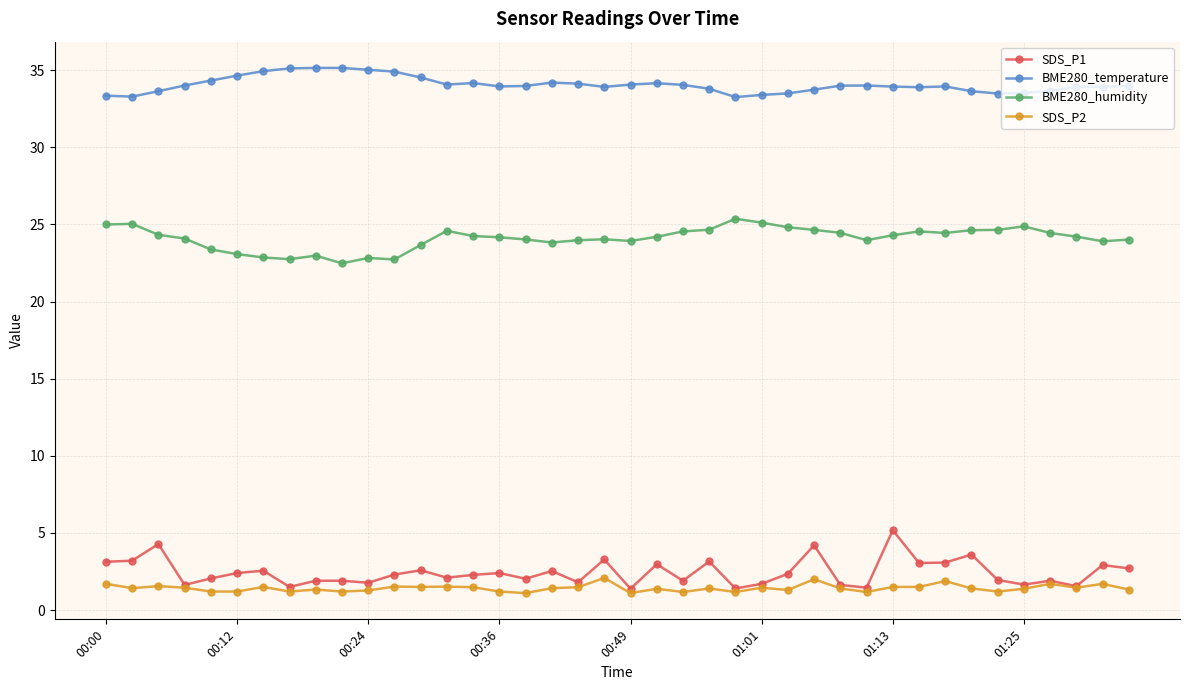

True or false: SDS_P1 has more than 1 interior local peaks.

True